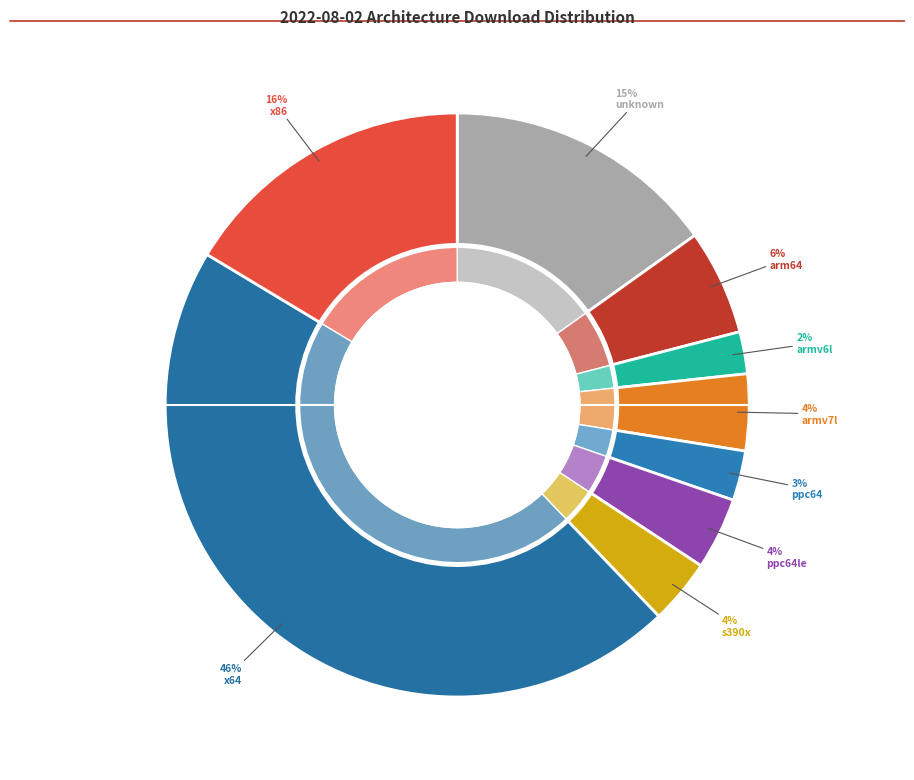

How many segments does this pie chart have?

9